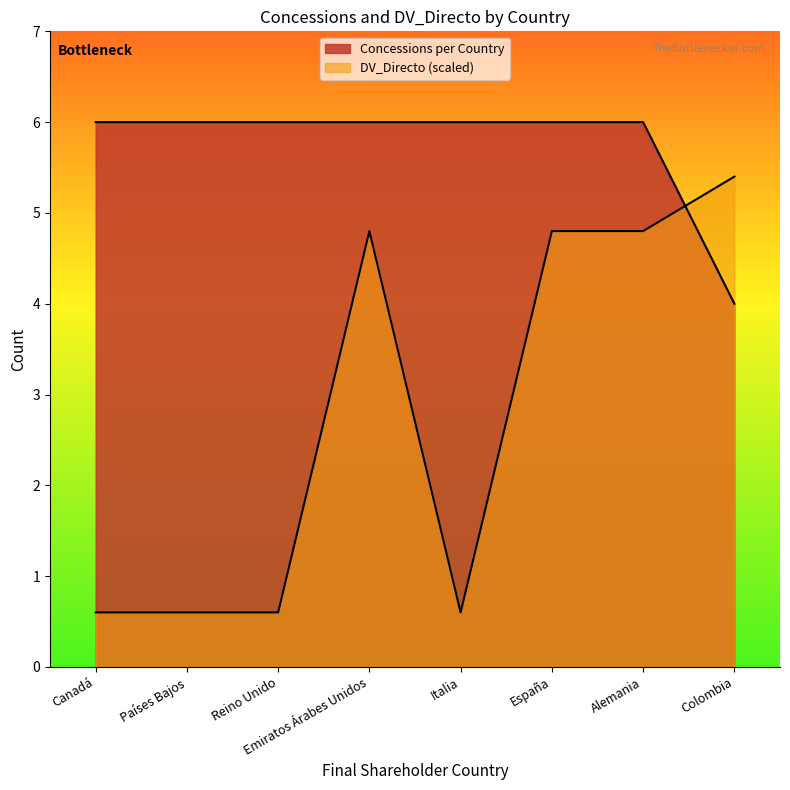

How many lines are shown in the chart?

2